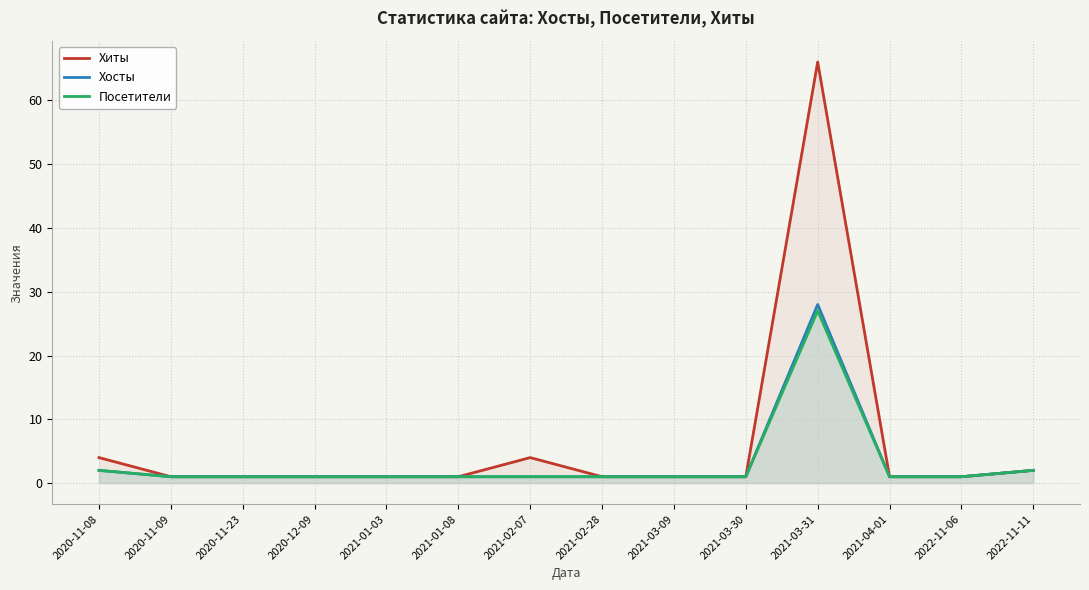

How many interior local peaks does the Хиты series have?

2